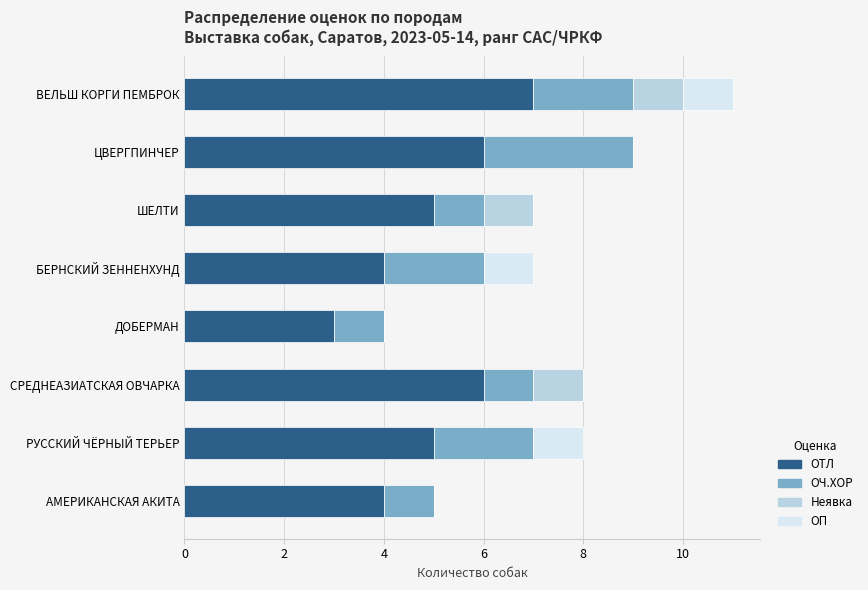

What is the maximum value for ОТЛ?

7